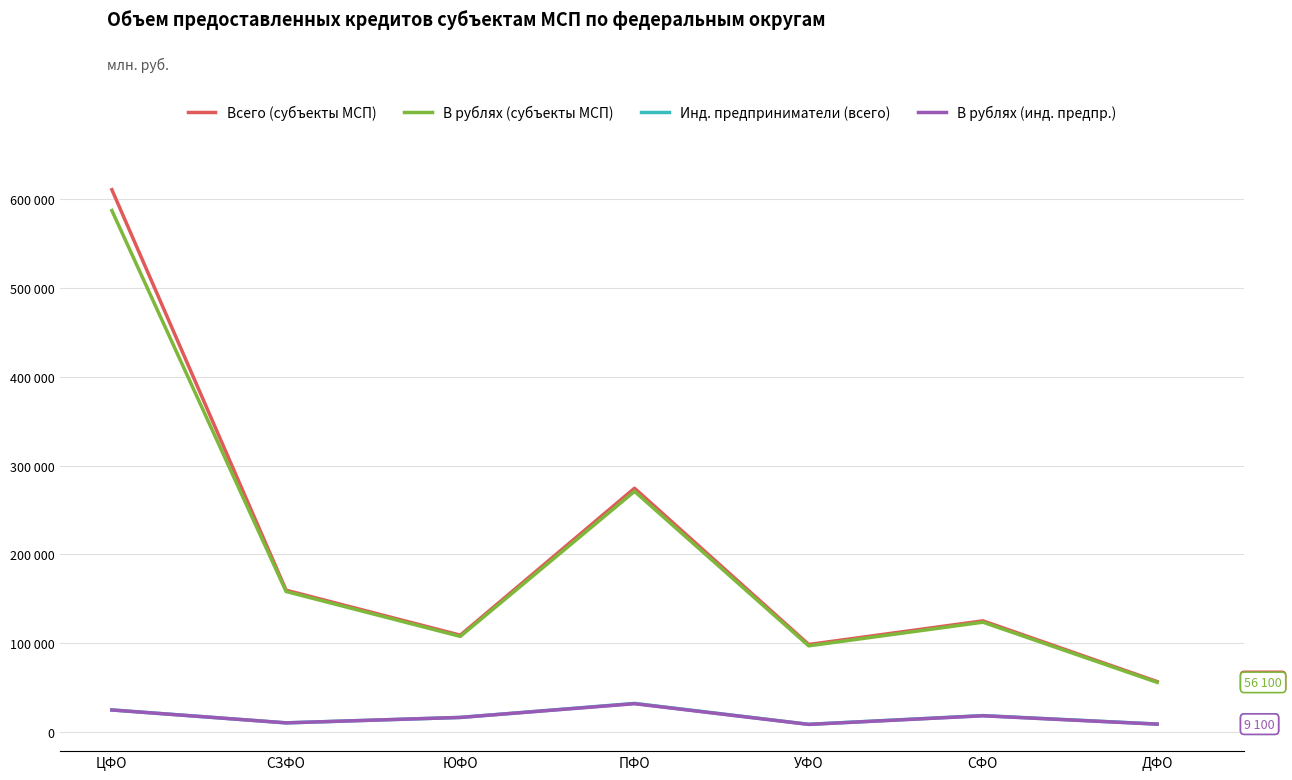

What are all the series names shown in the legend?

Всего (субъекты МСП), В рублях (субъекты МСП), Инд. предприниматели (всего), В рублях (инд. предпр.)